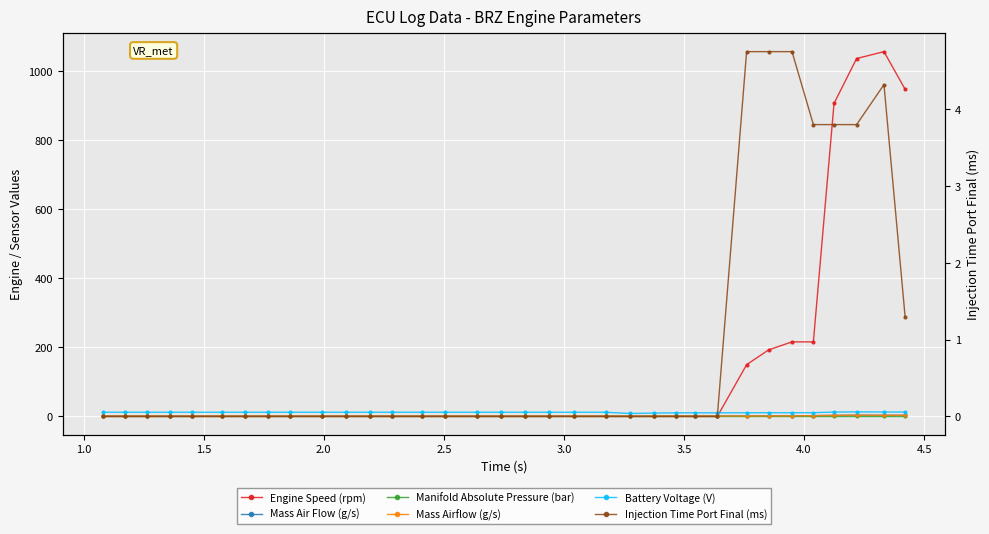

What is the value of the Manifold Absolute Pressure (bar) point at the 33rd from the left?

1.5